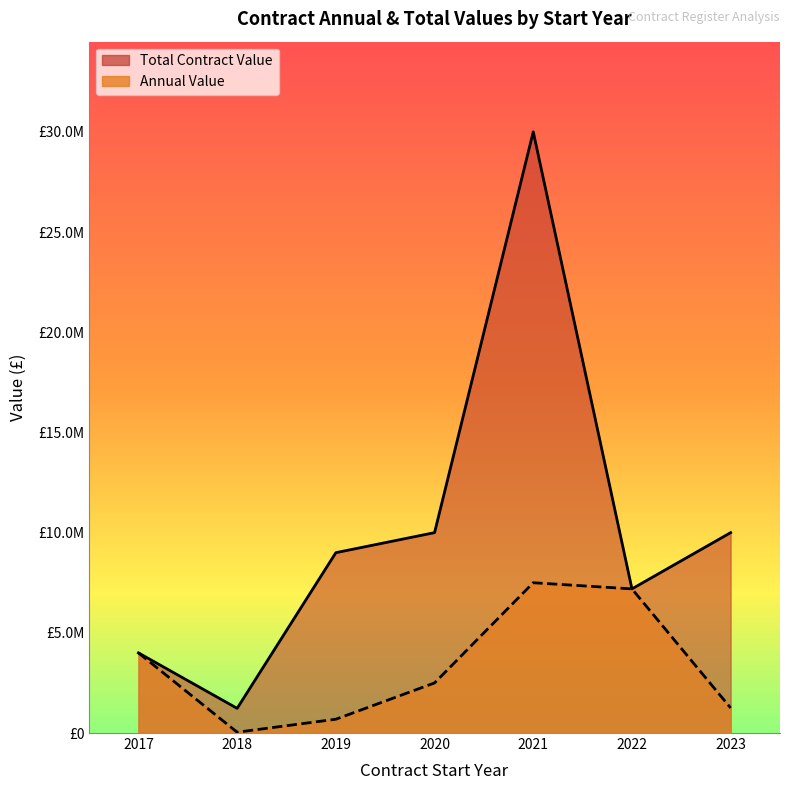

What is the sum of the Total Contract Value values at 2020 and 2022?

17193233